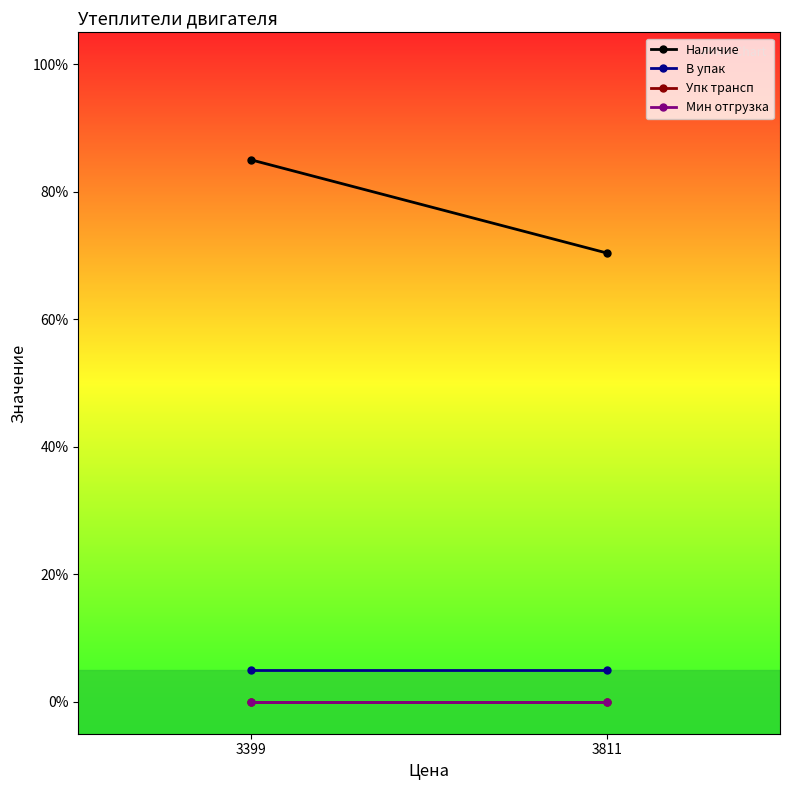

At how many categories does at least one series exceed 34?

2